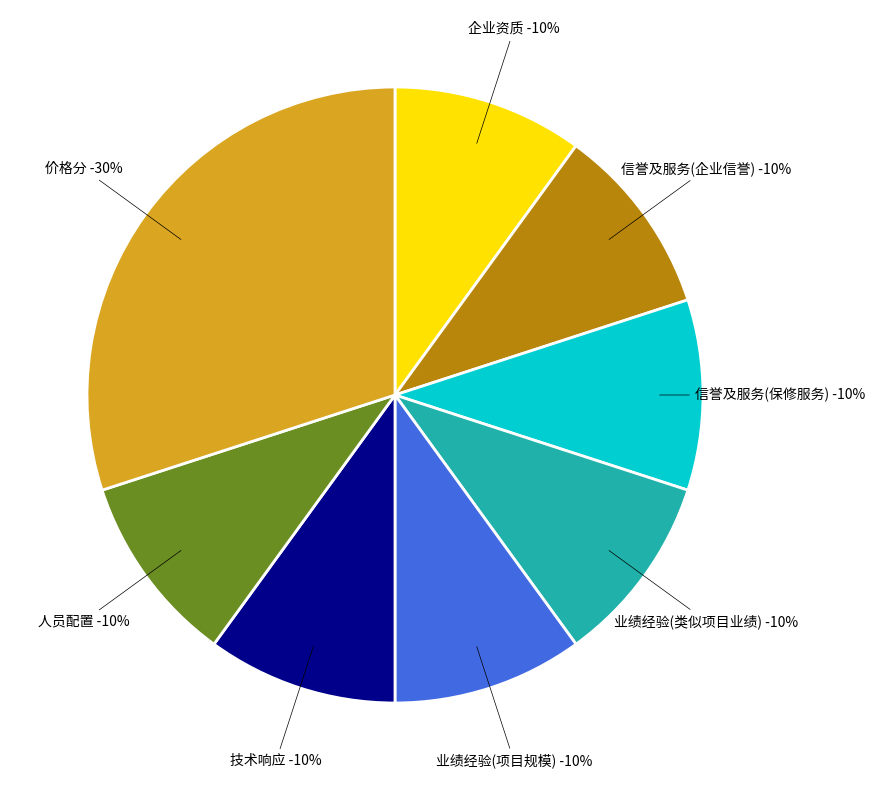

To the nearest percent, what is the combined percentage of 业绩经验(项目规模) and 技术响应?

20%